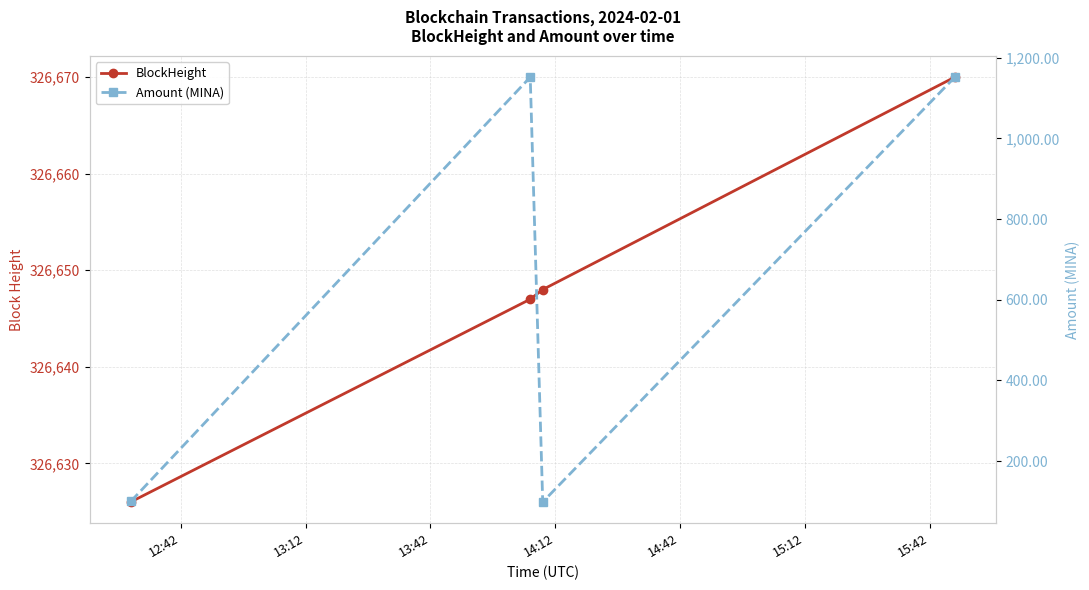

How many data points in Amount (MINA) are less than 1151?

2